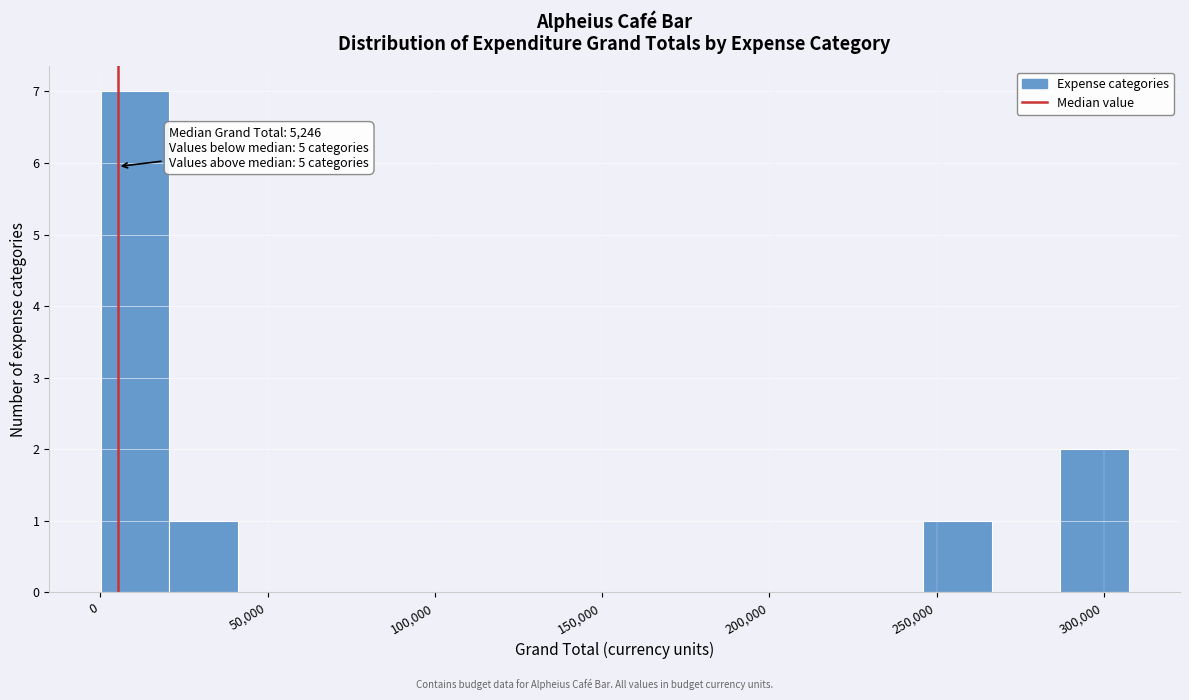

Over which range of the x-axis is the bar tallest?

0 to 20000